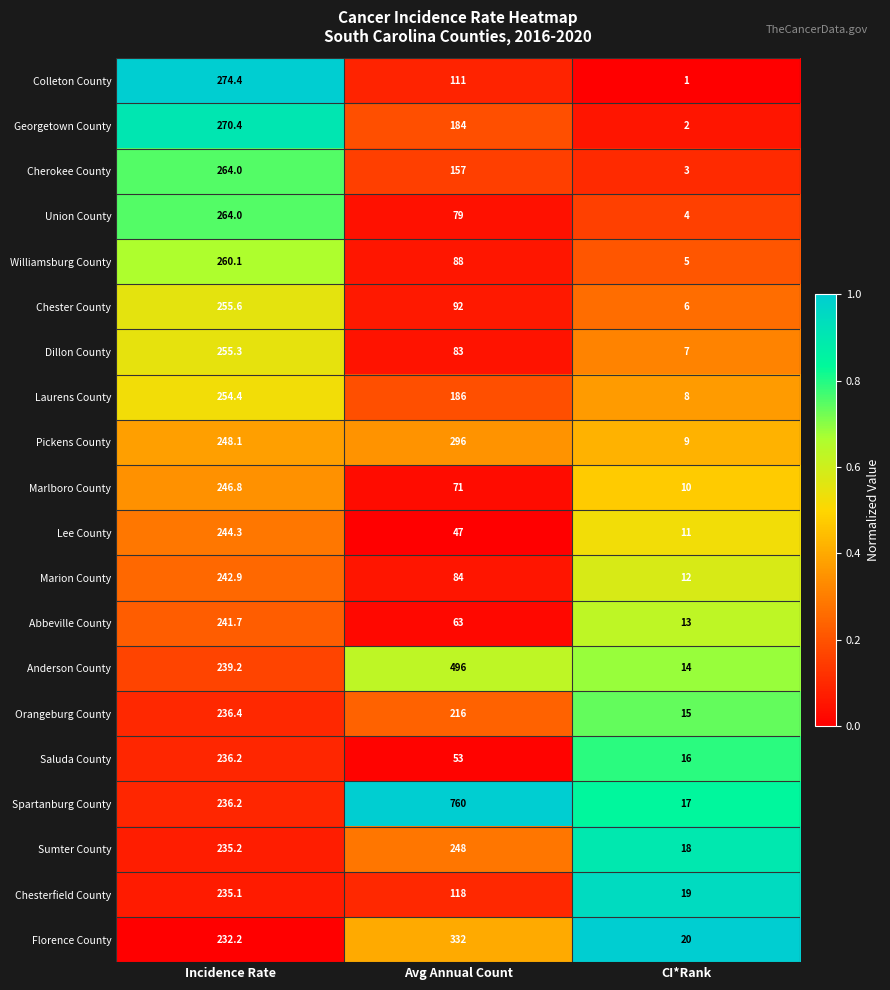

At which category does the chart reach its minimum across all series?

CI*Rank